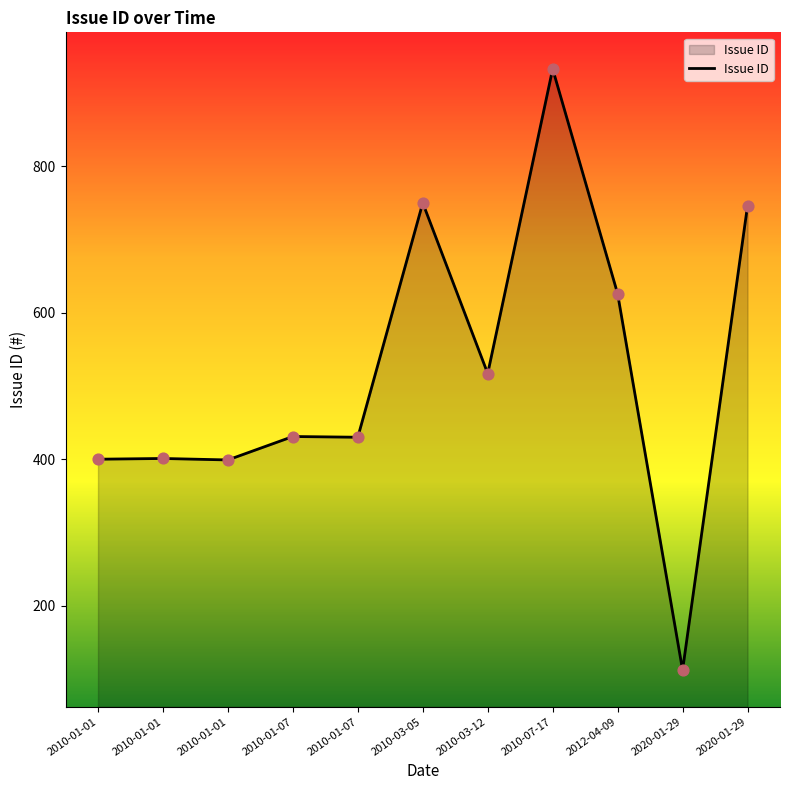

What is the ratio of the value at 2020-01-29 to the value at 2020-01-29?

0.2